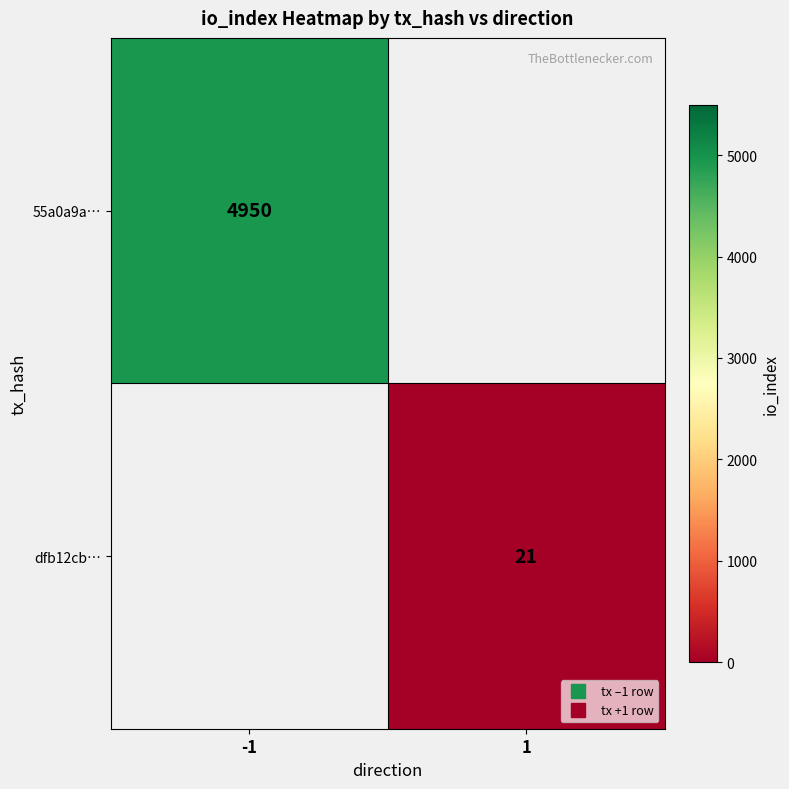

Is the value of dfb12cb… at -1 greater than the value of 55a0a9a… at 1?

No